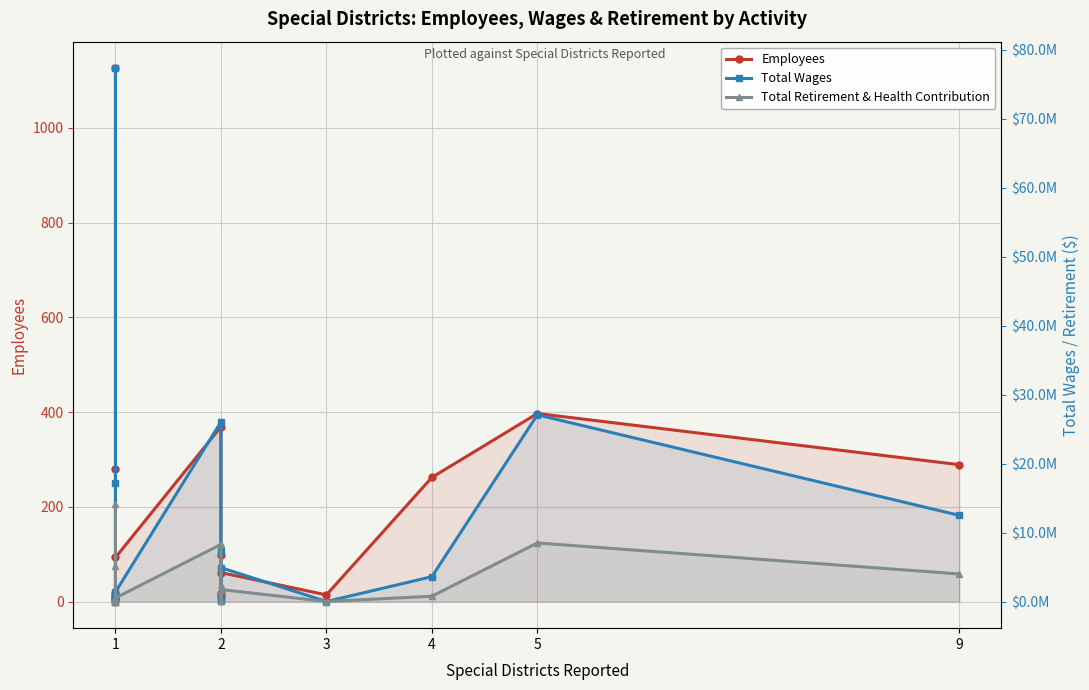

What are all the series names shown in the legend?

Employees, Total Wages, Total Retirement & Health Contribution